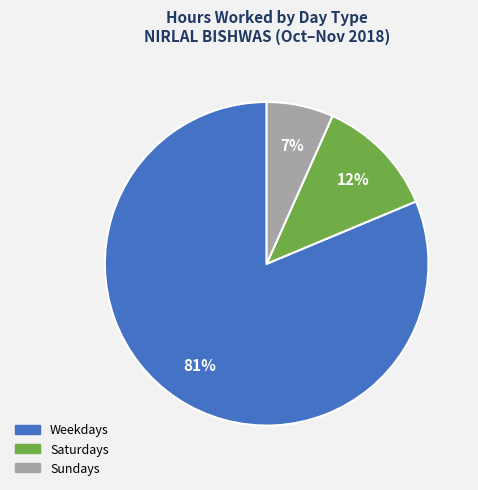

How many slices are in this pie chart?

3